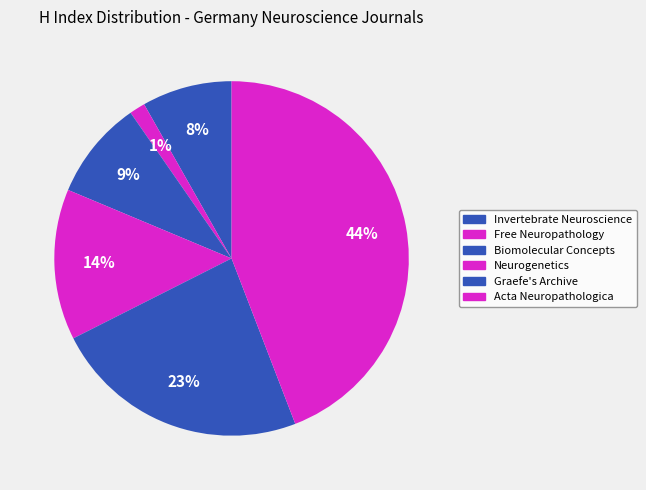

How many slices are in this pie chart?

6